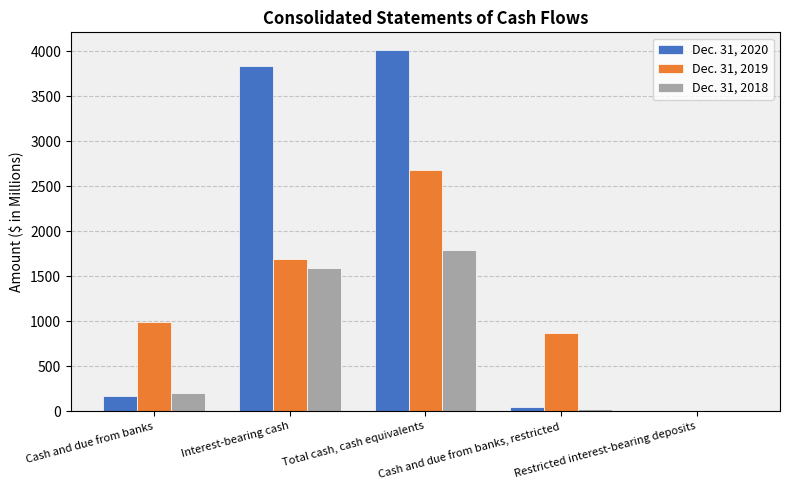

Are the bars grouped side by side (vs. stacked)?

Yes